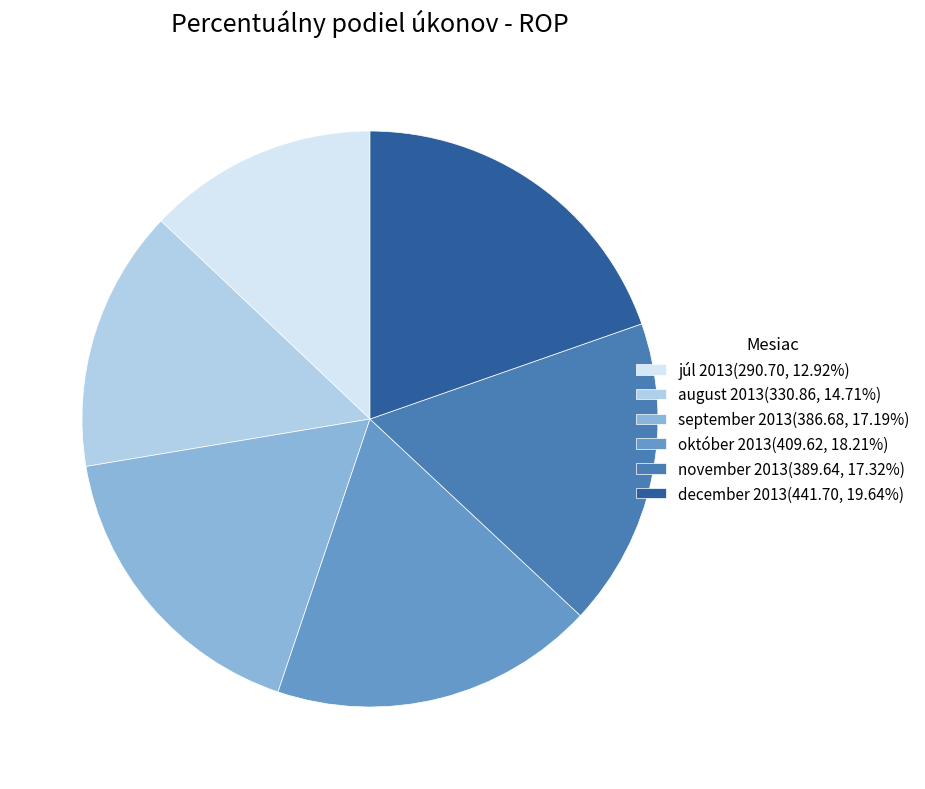

Which slice is the smallest?

júl 2013